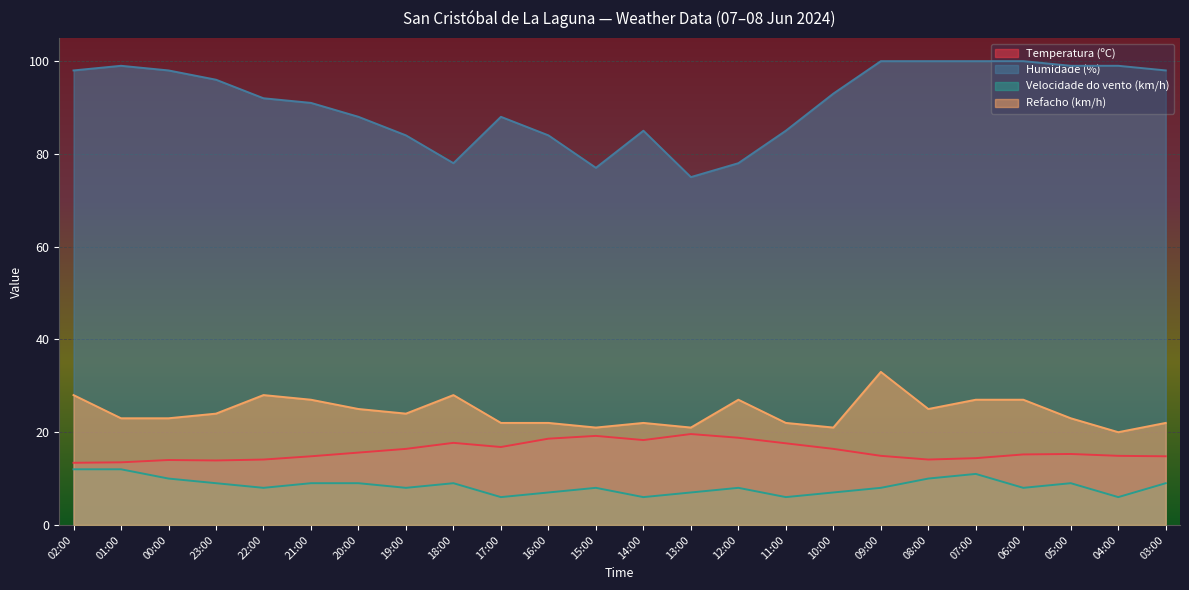

What is the sum of all Refacho (km/h) values?

585.0